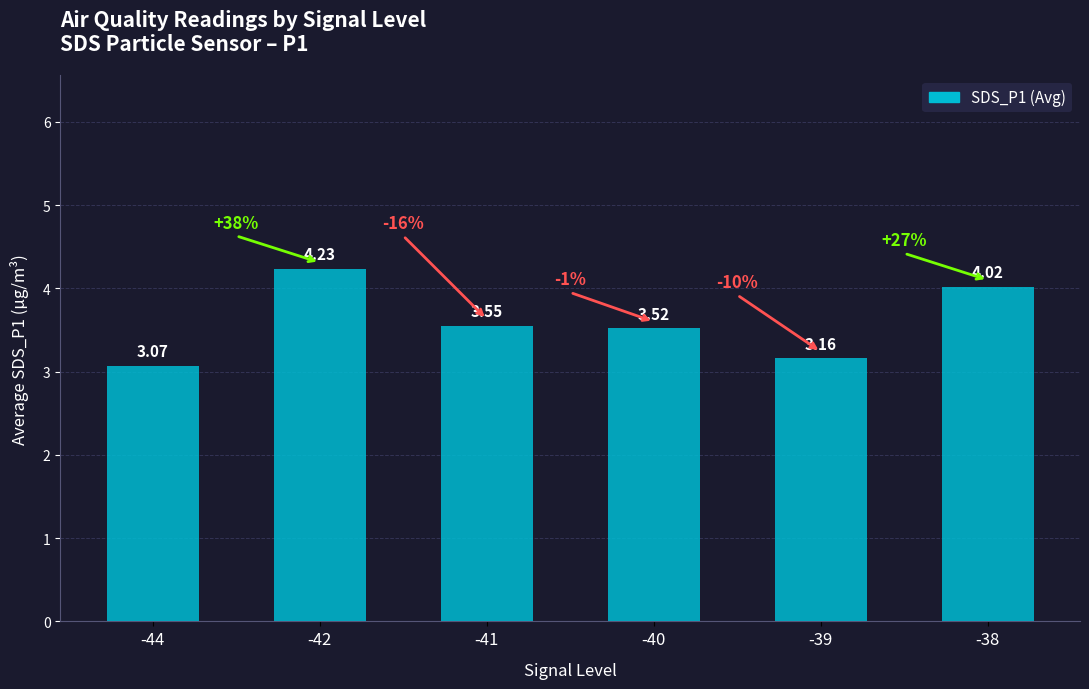

Where is the data nearest to the value 3?

-44